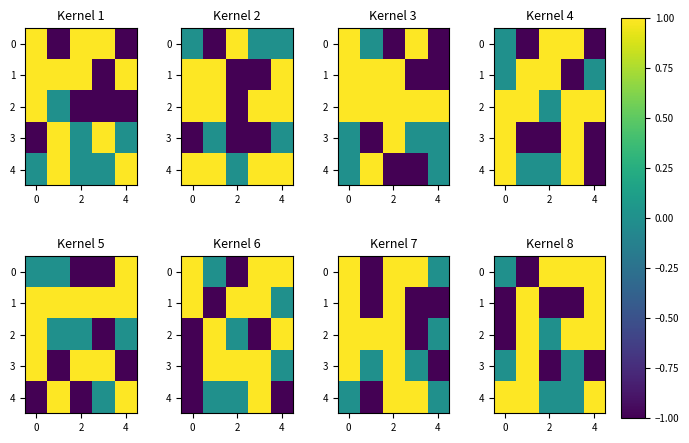

At how many categories does at least one series exceed 0?

5